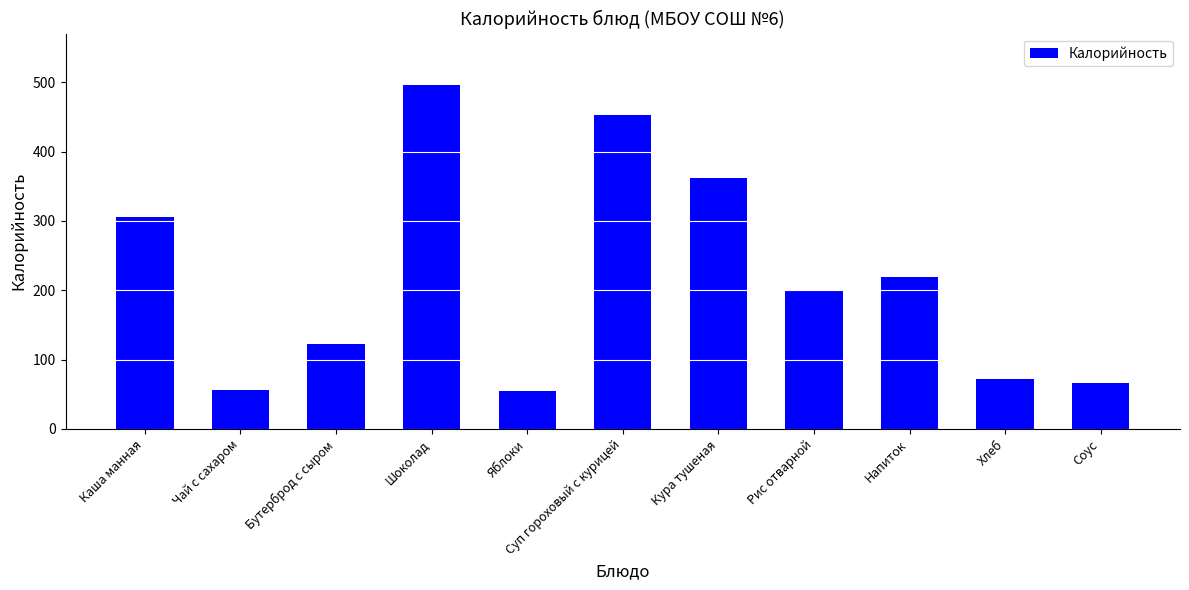

What is the sum of the values at Суп гороховый с курицей and Яблоки?

506.7